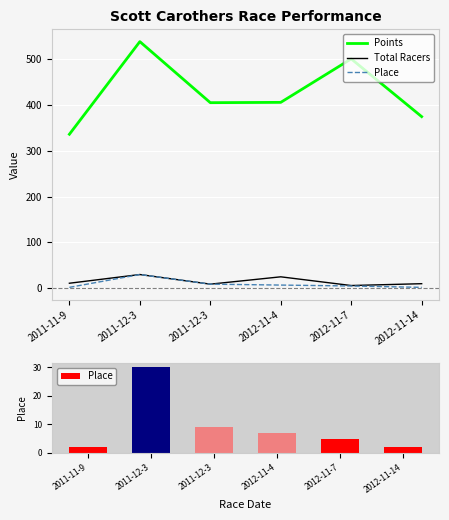

List the series in order of their peak value, lowest first.

Total Racers, Place, Points